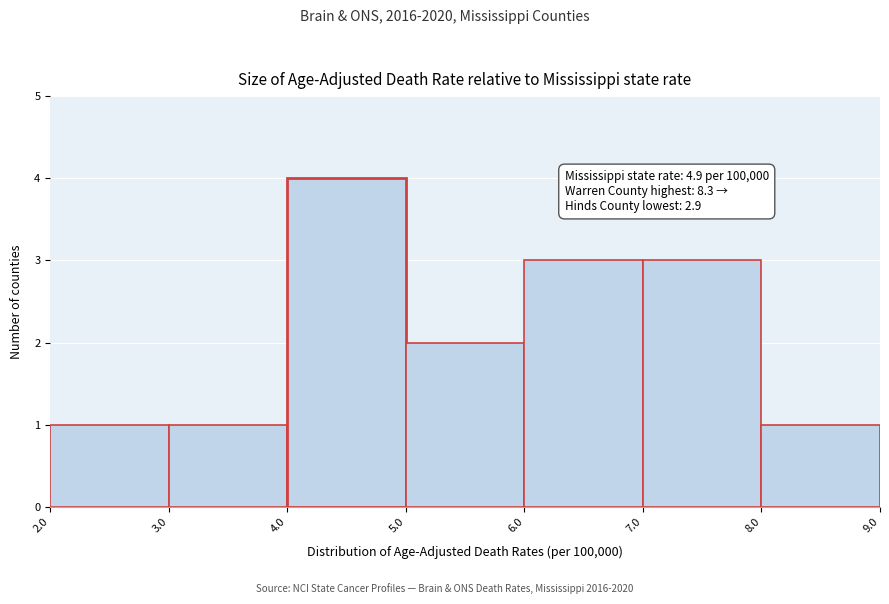

Over which range of the x-axis is the bar tallest?

4.0 to 5.0